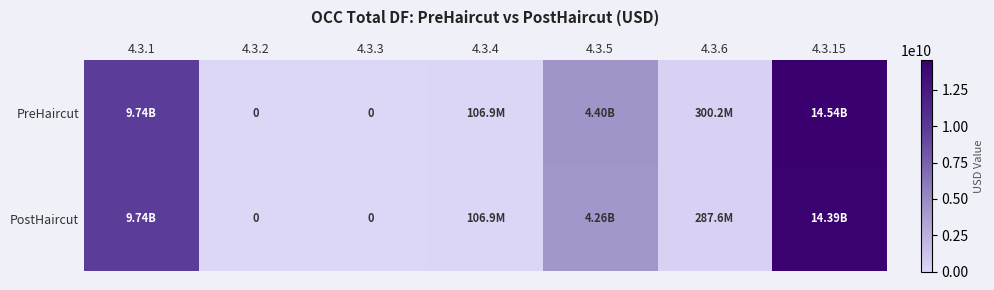

Which series has the largest total across all categories?

PreHaircut